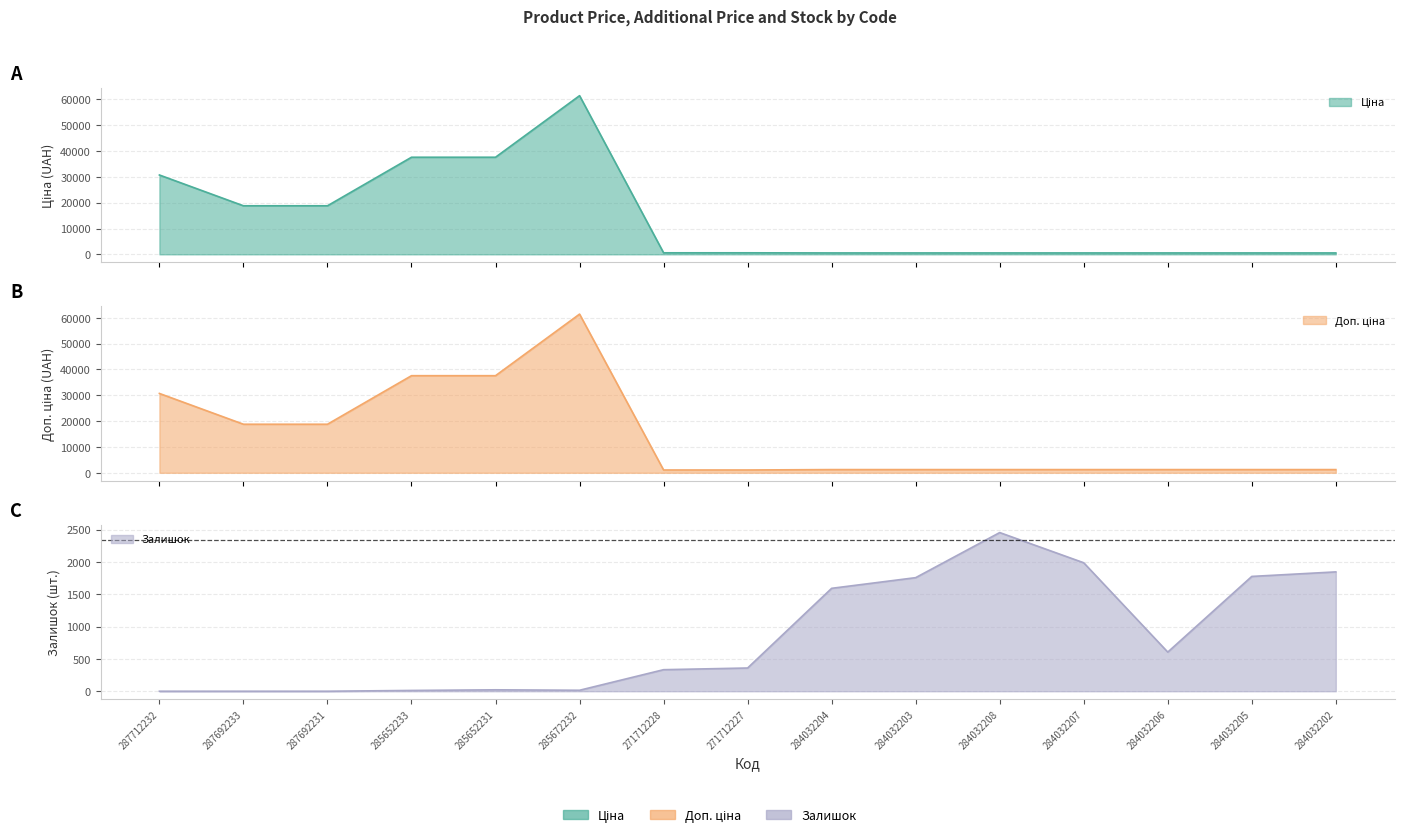

True or false: Залишок has more than 0 interior local peaks.

True